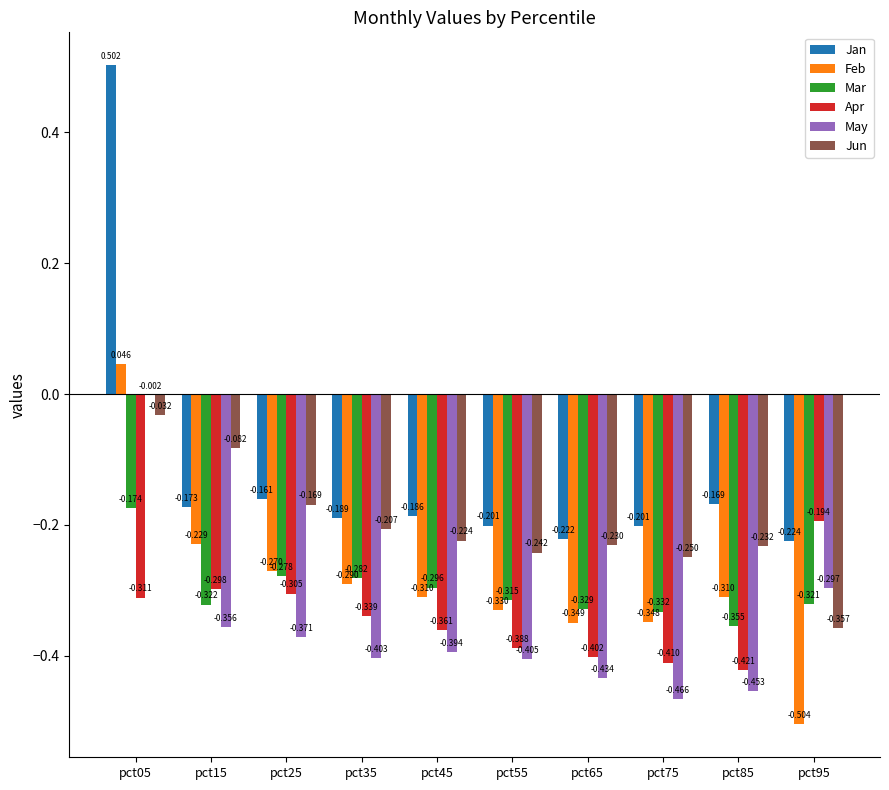

How many distinct data groups are displayed?

6